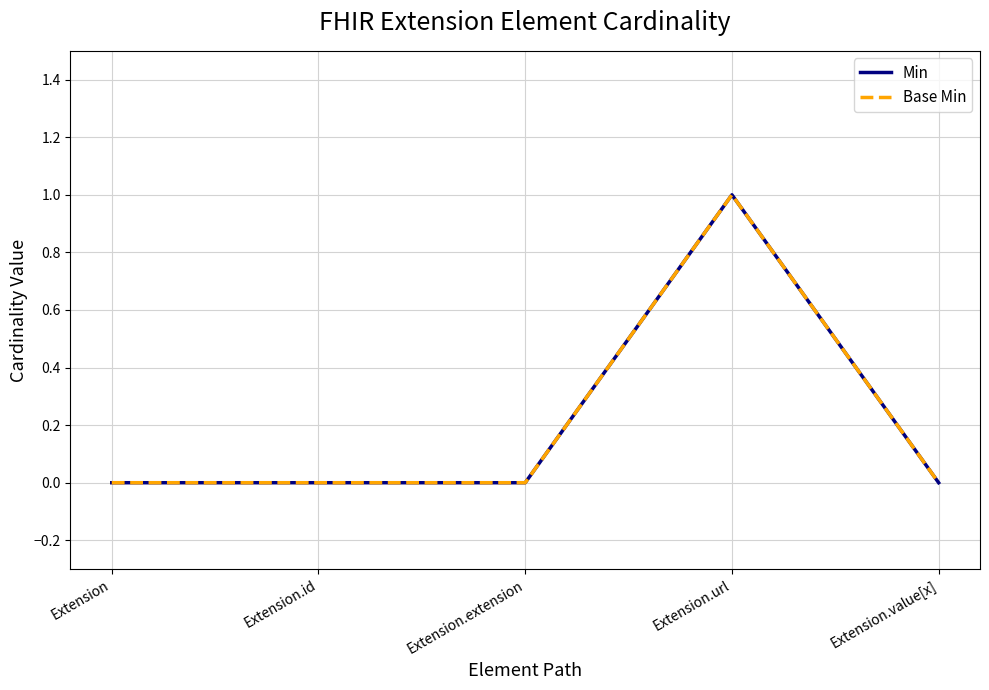

What position from the left is Extension.extension?

3